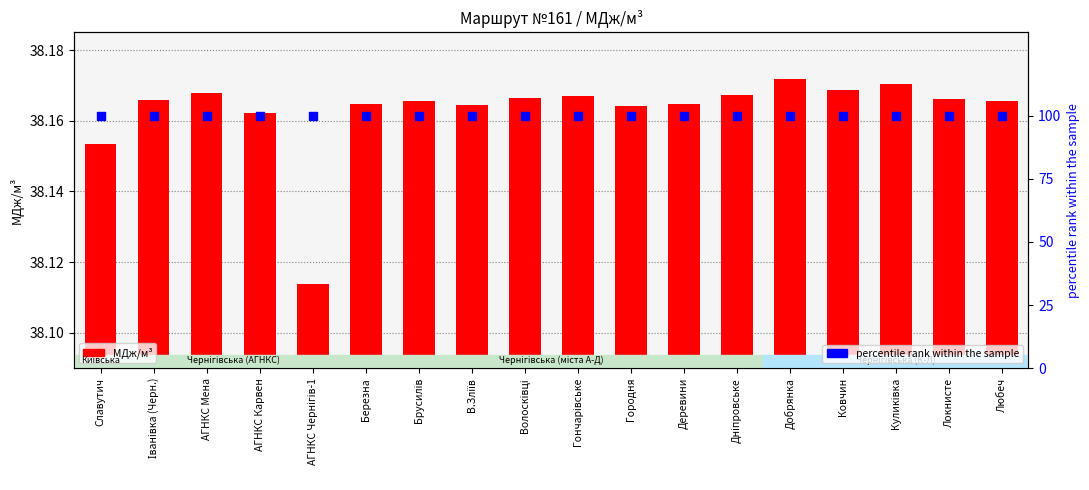

What is the total value across all series at Березна?

138.2